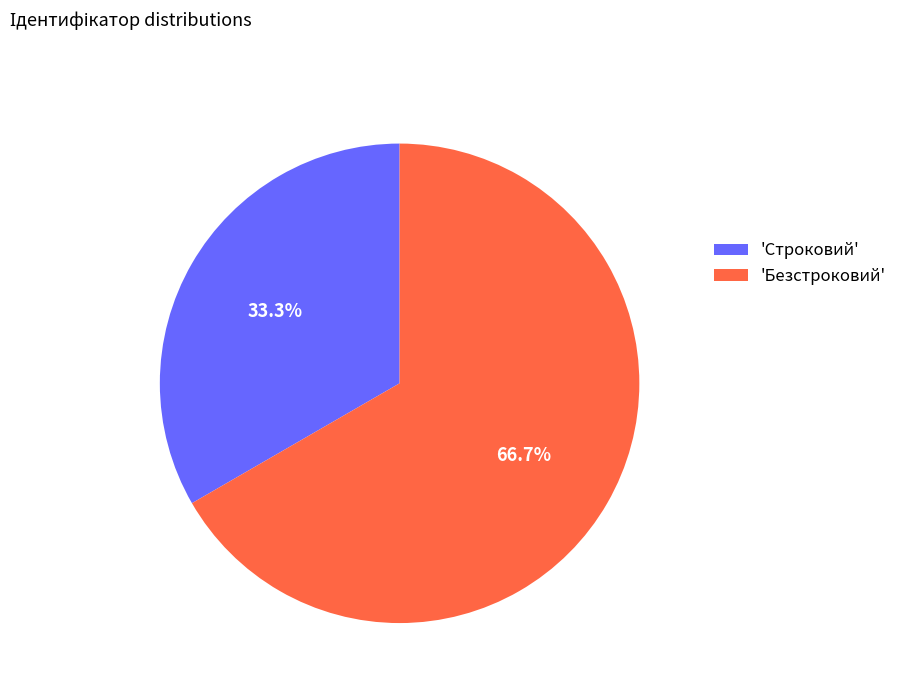

Combined, what portion of the pie is 'Строковий' and 'Безстроковий'?

100.0%